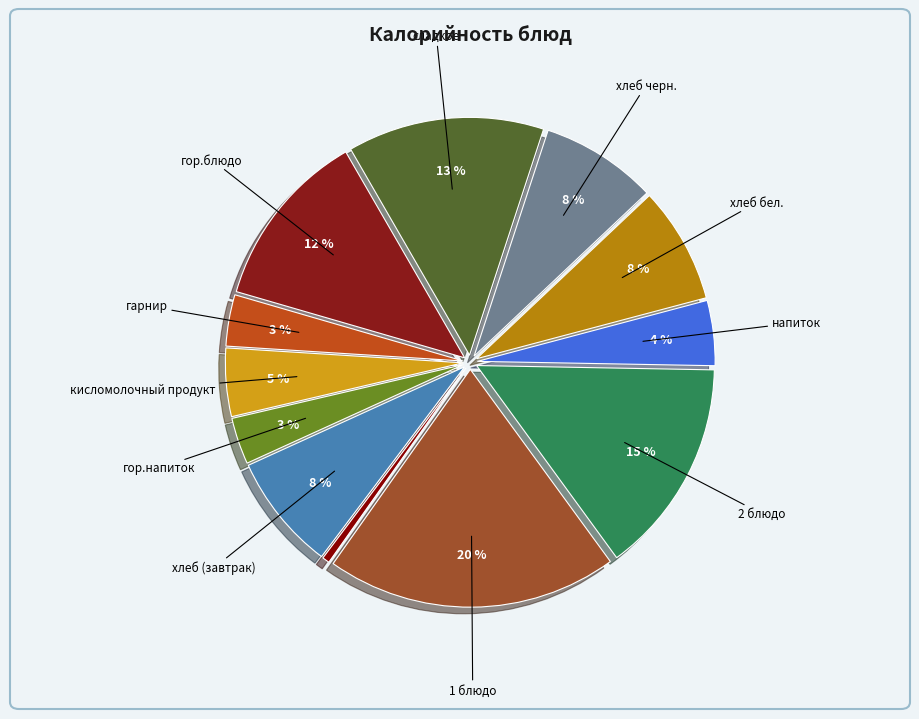

Rank the categories by value from highest to lowest.

1 блюдо, 2 блюдо, сладкое, гор.блюдо, хлеб (завтрак), хлеб бел., хлеб черн., кисломолочный продукт, напиток, гарнир, гор.напиток, закуска